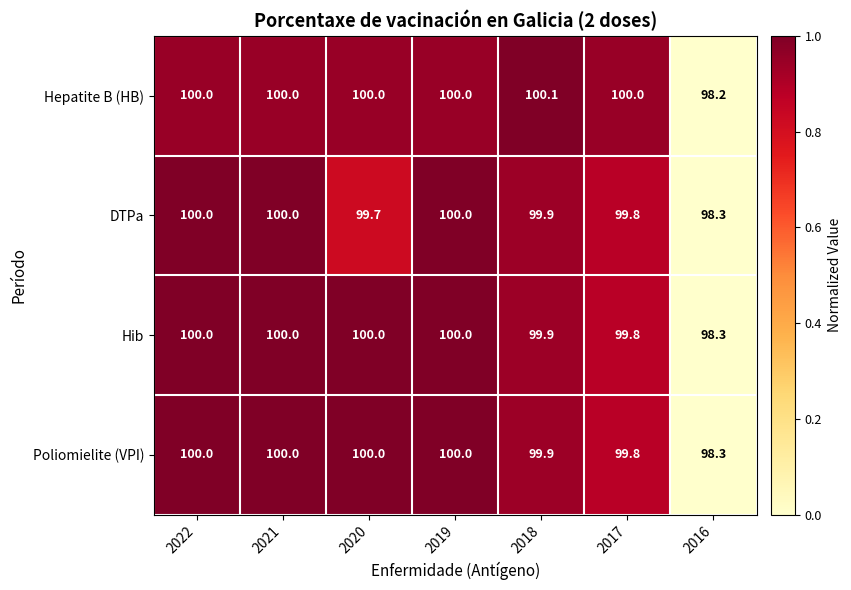

What is the maximum value shown in the chart?

100.1